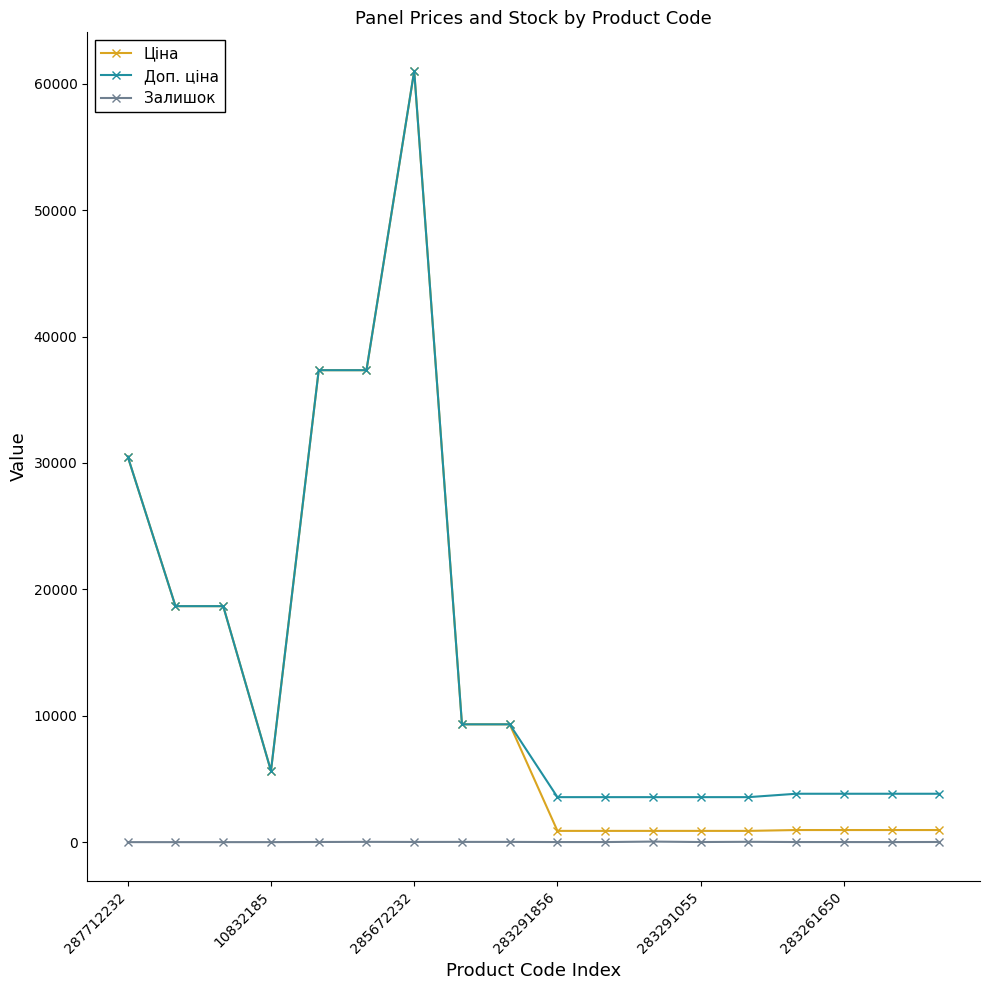

What is the maximum value shown in the chart?

61024.7